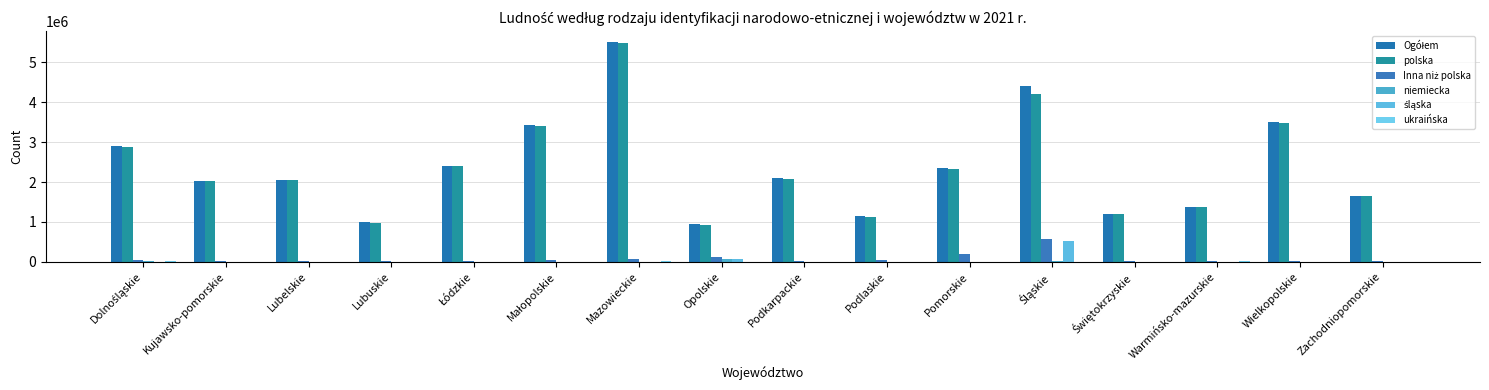

Are the bars grouped side by side (vs. stacked)?

Yes